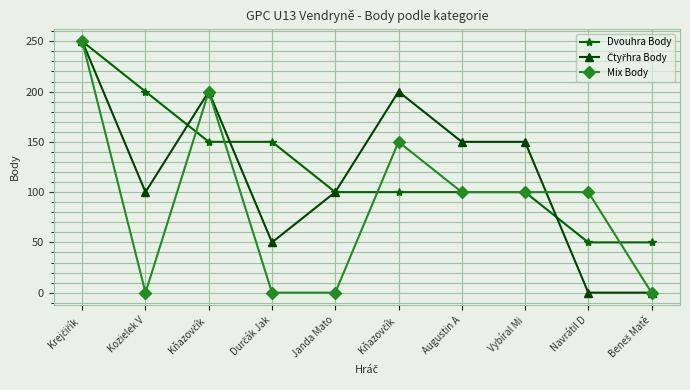

Count the number of categories in the chart.

10